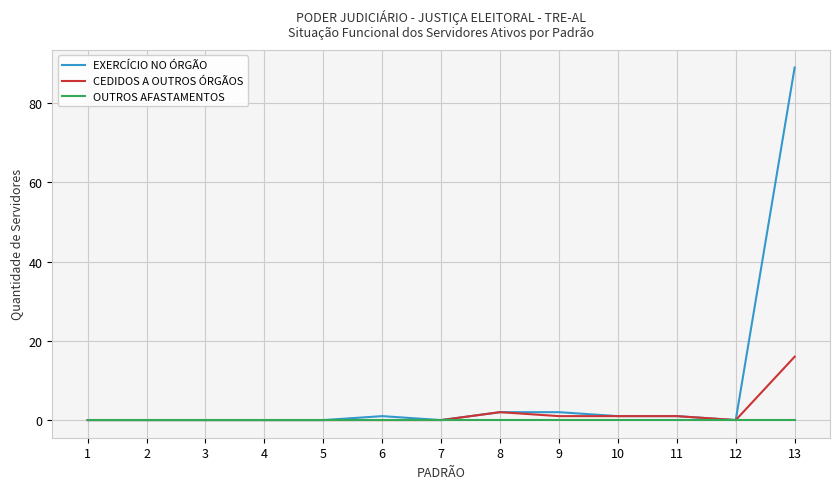

Rank the series by their maximum value, from highest to lowest.

EXERCÍCIO NO ÓRGÃO, CEDIDOS A OUTROS ÓRGÃOS, OUTROS AFASTAMENTOS